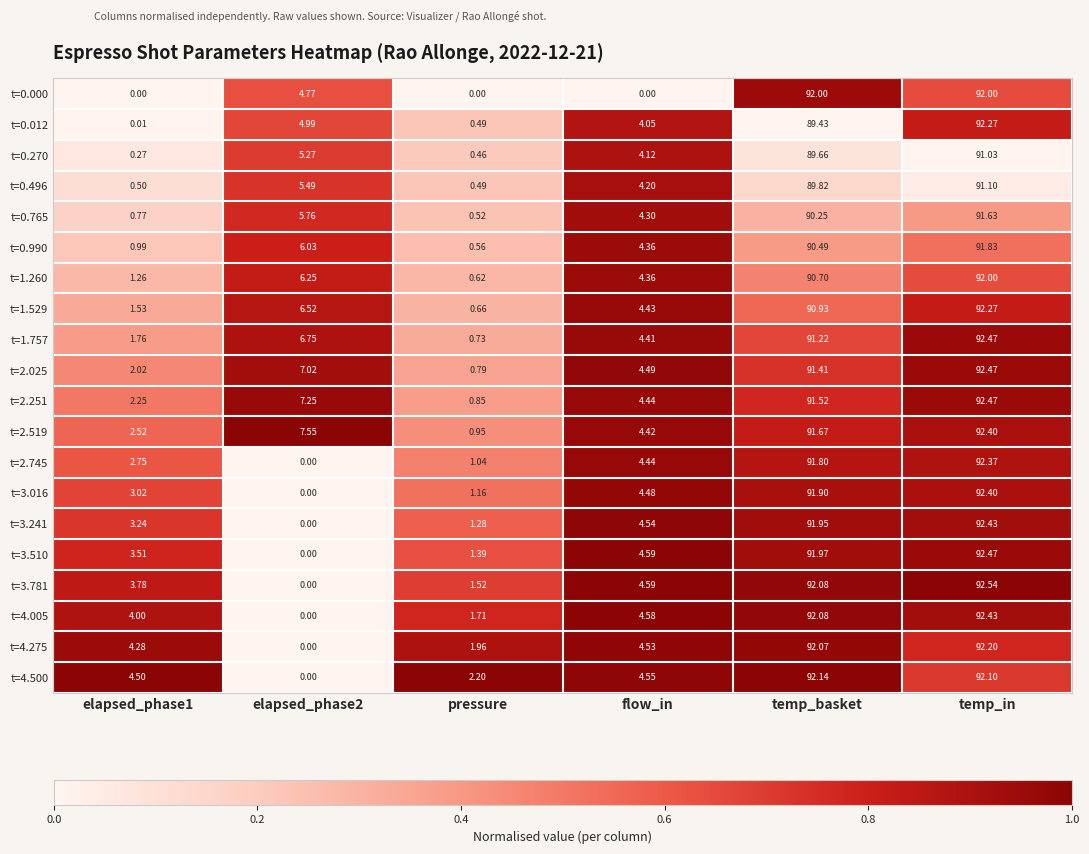

Is the value of t=0.990 at temp_in greater than the value of t=2.025 at elapsed_phase2?

Yes